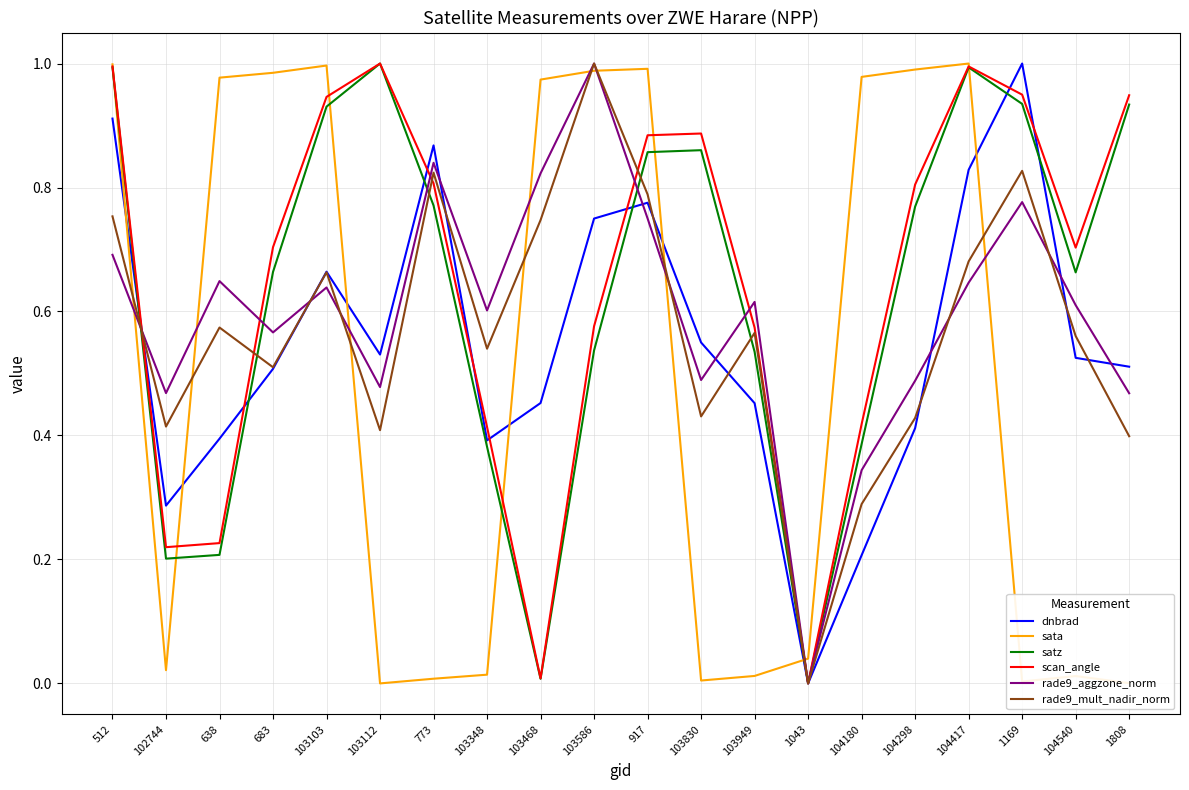

The rade9_aggzone_norm series shows 0.5 at 103112. True or false?

True